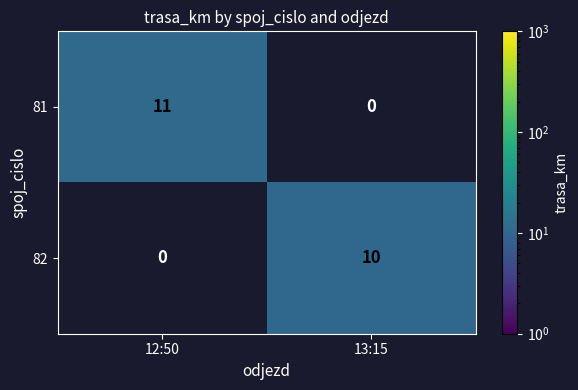

Reading right to left, extract all data points from this chart.

81: 13:15=0	12:50=11
82: 13:15=10	12:50=0